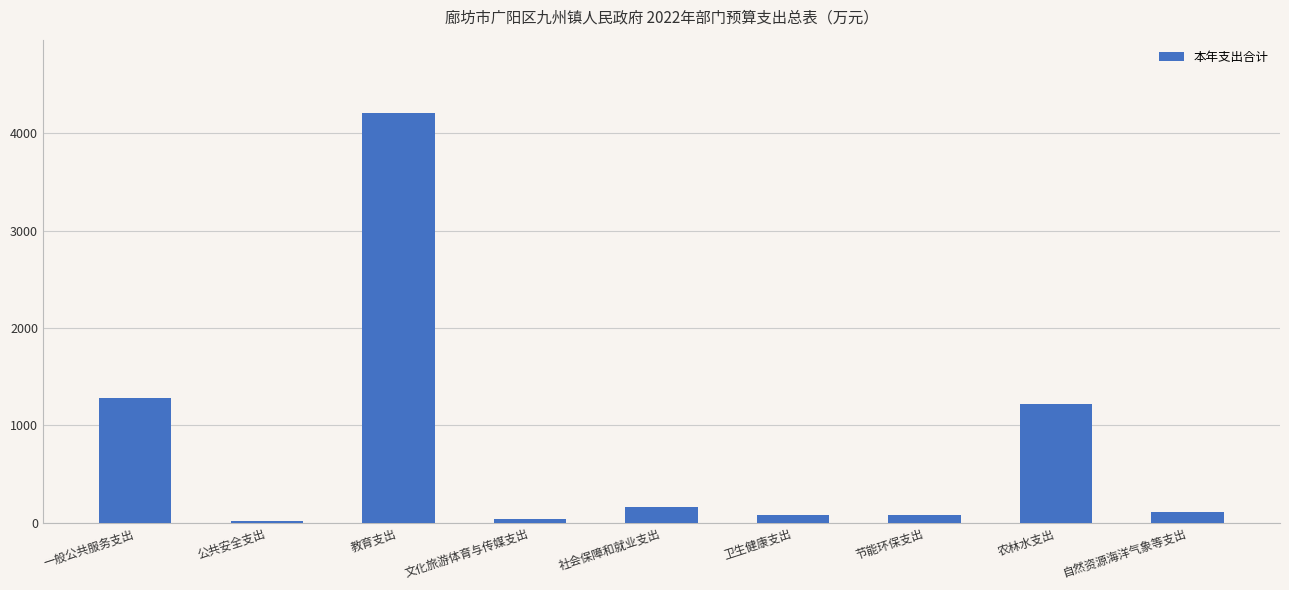

What position from the right is 一般公共服务支出?

9